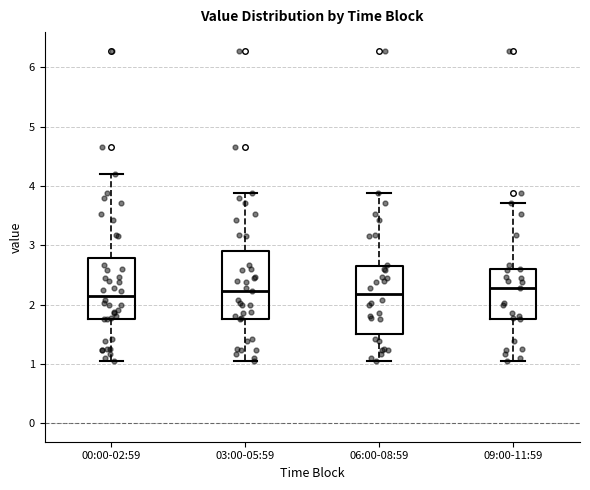

Reading left to right, read every box against the y-axis: the position of its median line, the range the box covers, and the ends of its whiskers. The values are not printed on the chart, so give them approximately, as read against the axis.

00:00-02:59: median 2.2, box 1.8 to 2.8, whiskers 1.1 to 4.2
03:00-05:59: median 2.2, box 1.8 to 2.9, whiskers 1.1 to 3.9
06:00-08:59: median 2.2, box 1.5 to 2.7, whiskers 1.1 to 3.9
09:00-11:59: median 2.3, box 1.8 to 2.6, whiskers 1.1 to 3.7